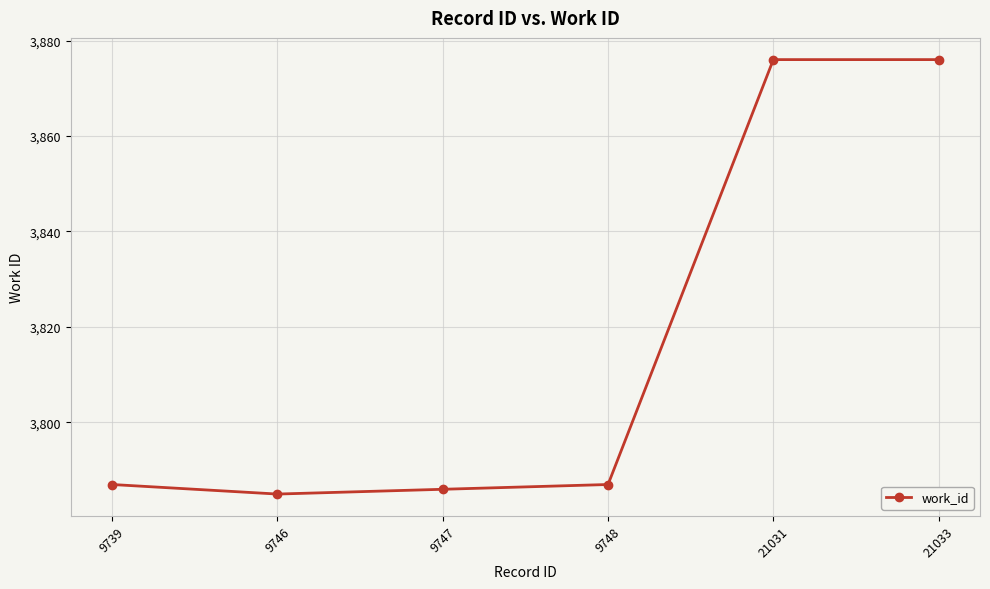

Which has a higher value, 21031 or 9748?

21031